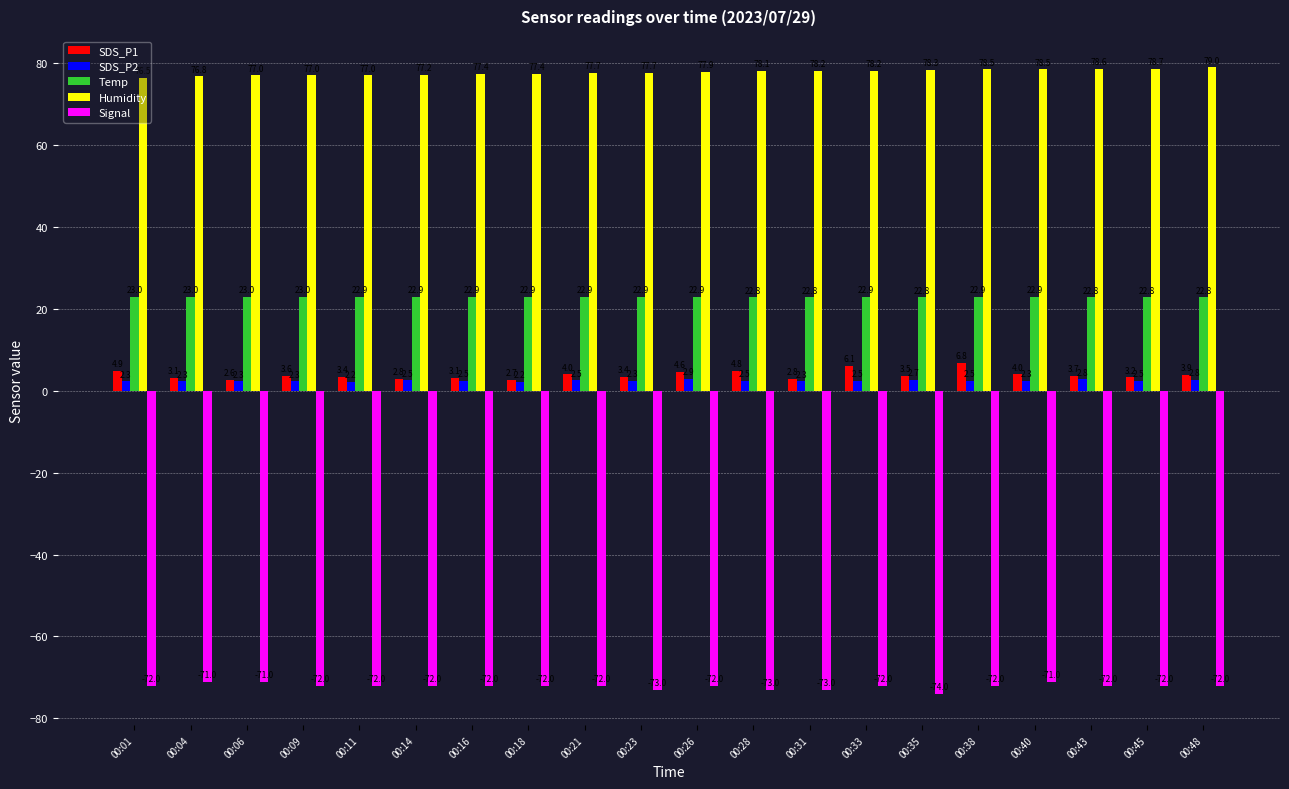

Which category has the lowest value in the Humidity series?

00:01